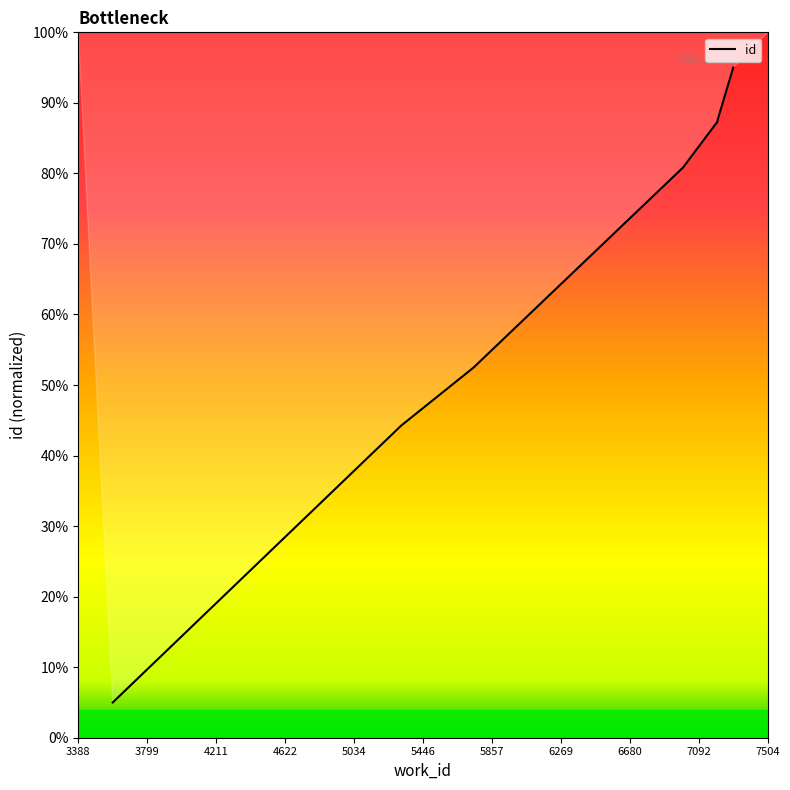

What is the difference between the maximum and minimum values?

90.0